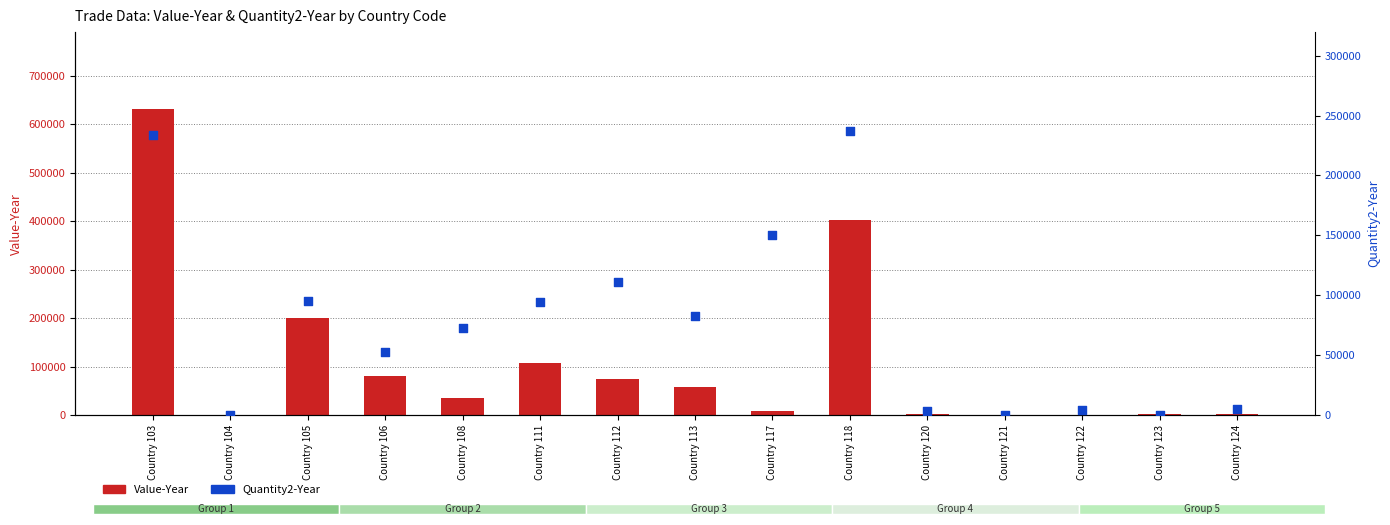

At which category is the sum across all series the highest?

Country 103